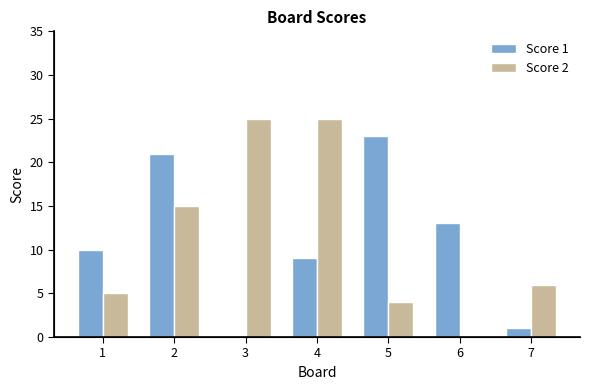

How many distinct data groups are displayed?

2